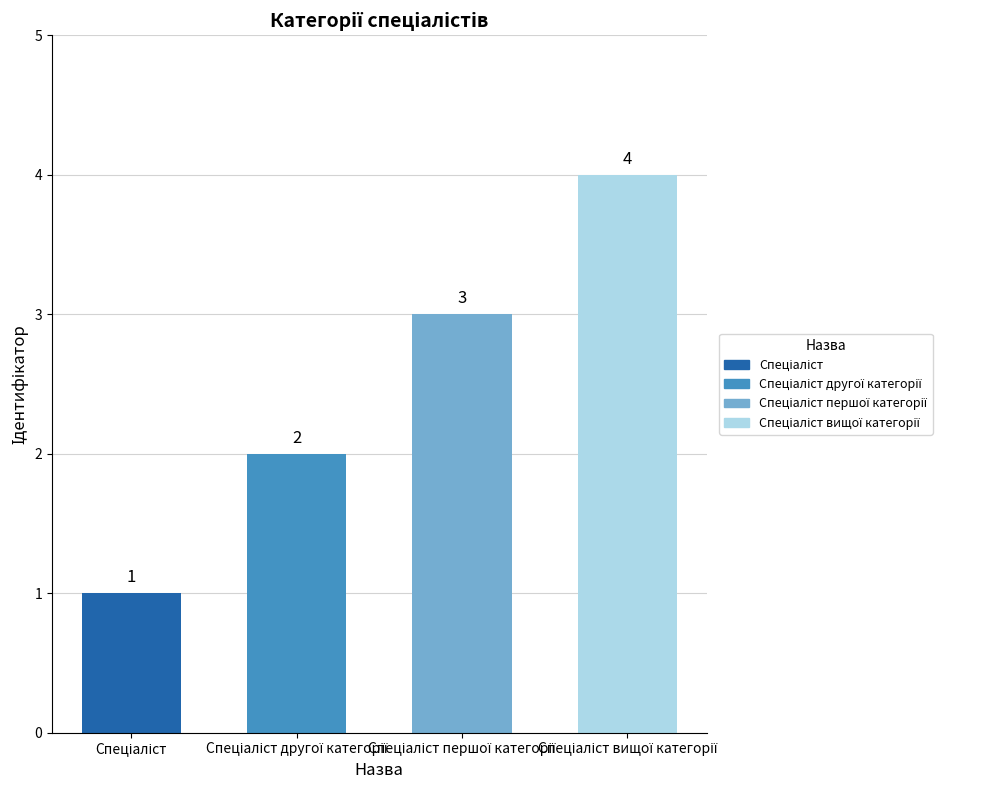

Are the bars grouped side by side (vs. stacked)?

No